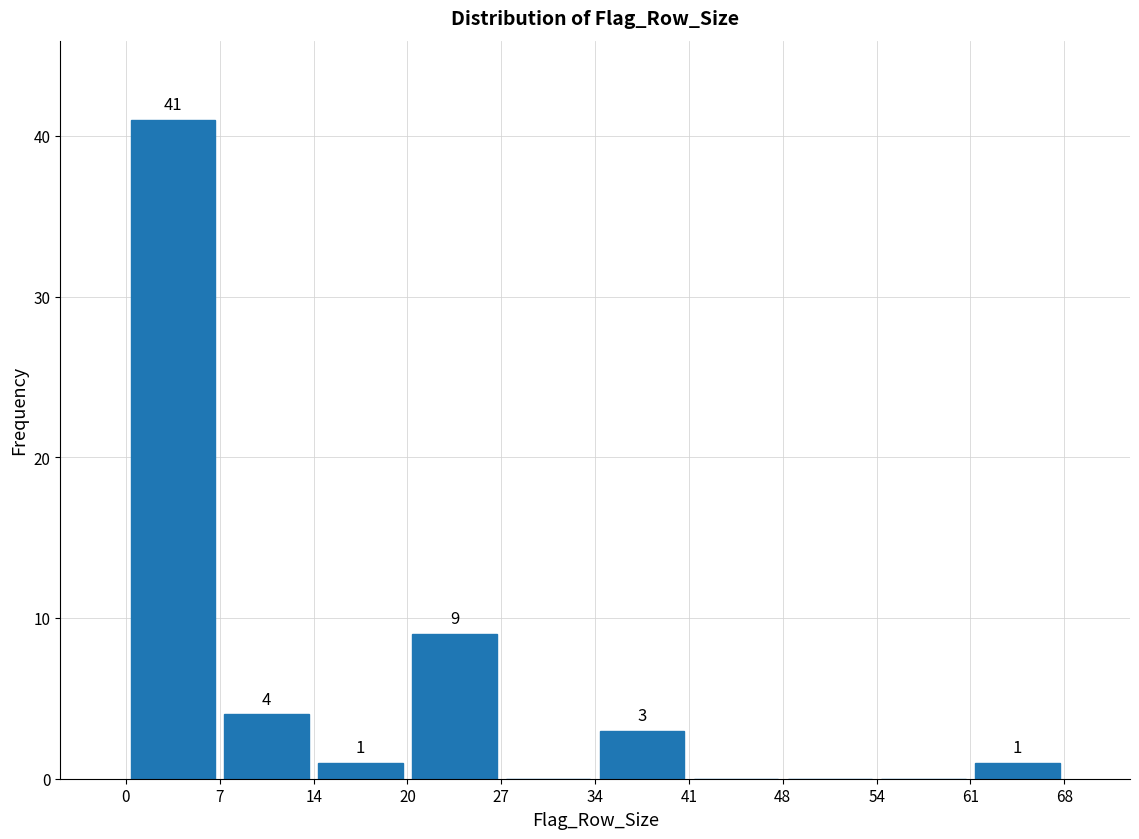

Which range on the x-axis has the tallest bar?

0 to 7